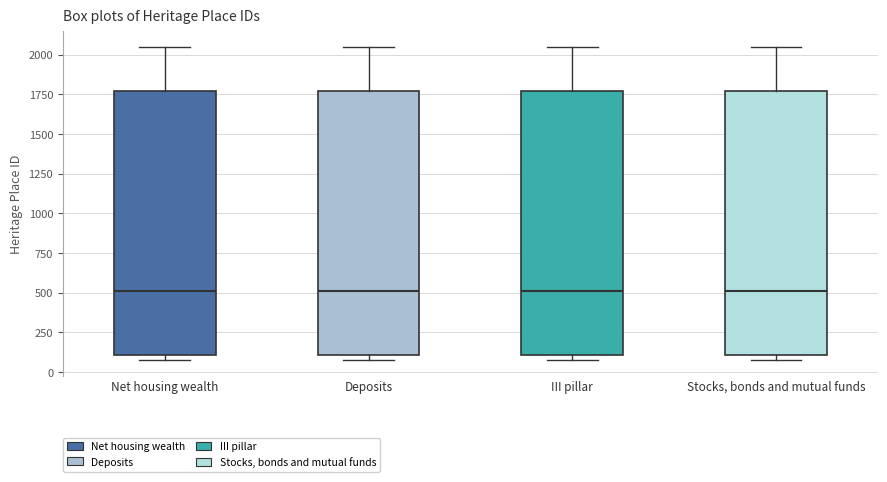

Reading left to right, transcribe this box plot: for each box, give where its median line is, the range the box spans, and where its two whiskers end, as read against the y-axis. The values are not printed on the chart, so give them approximately, as read against the axis.

Net housing wealth: median 500, box 100 to 1750, whiskers 100 (just below the box's lower edge) to 2050
Deposits: median 500, box 100 to 1750, whiskers 100 (just below the box's lower edge) to 2050
III pillar: median 500, box 100 to 1750, whiskers 100 (just below the box's lower edge) to 2050
Stocks, bonds and mutual funds: median 500, box 100 to 1750, whiskers 100 (just below the box's lower edge) to 2050